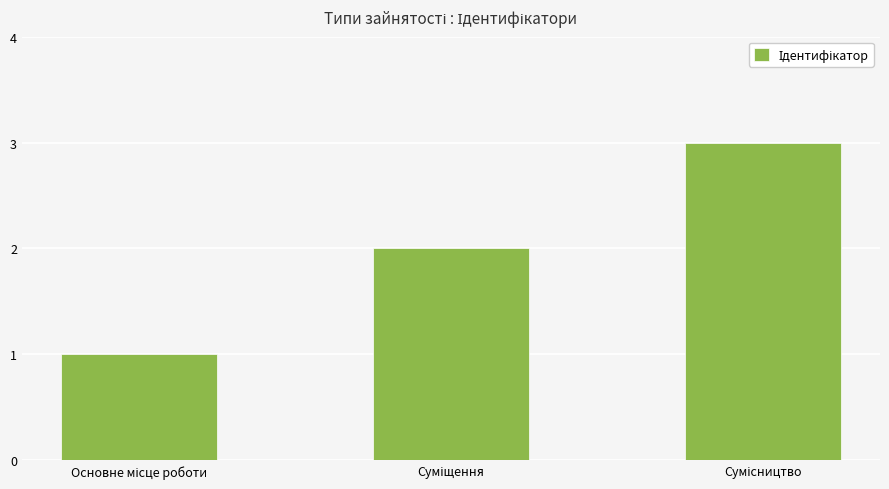

What is the greatest value displayed?

3